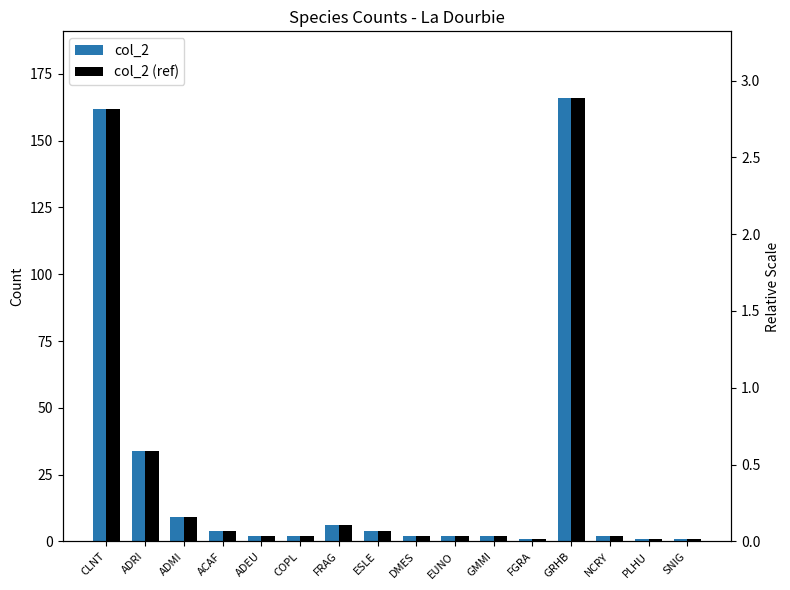

What is the sum of the col_2 values at FRAG and ADEU?

8